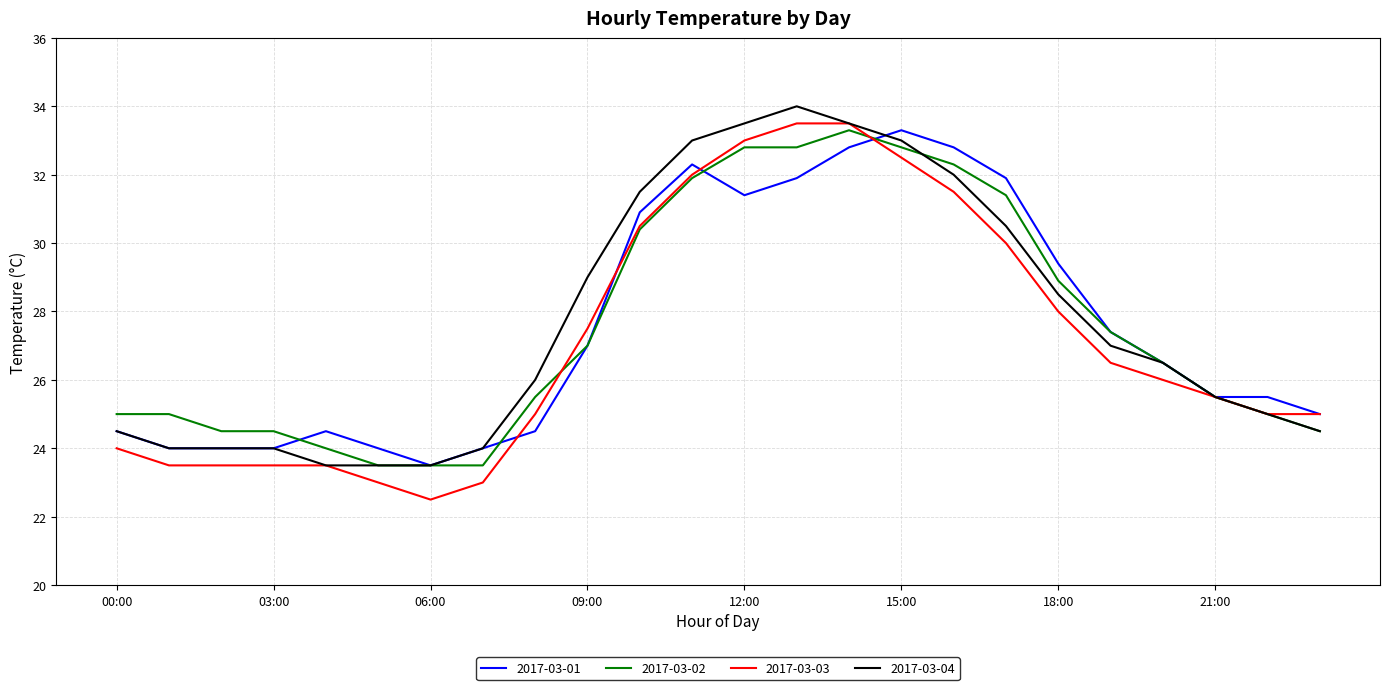

What is the greatest value displayed?

34.0